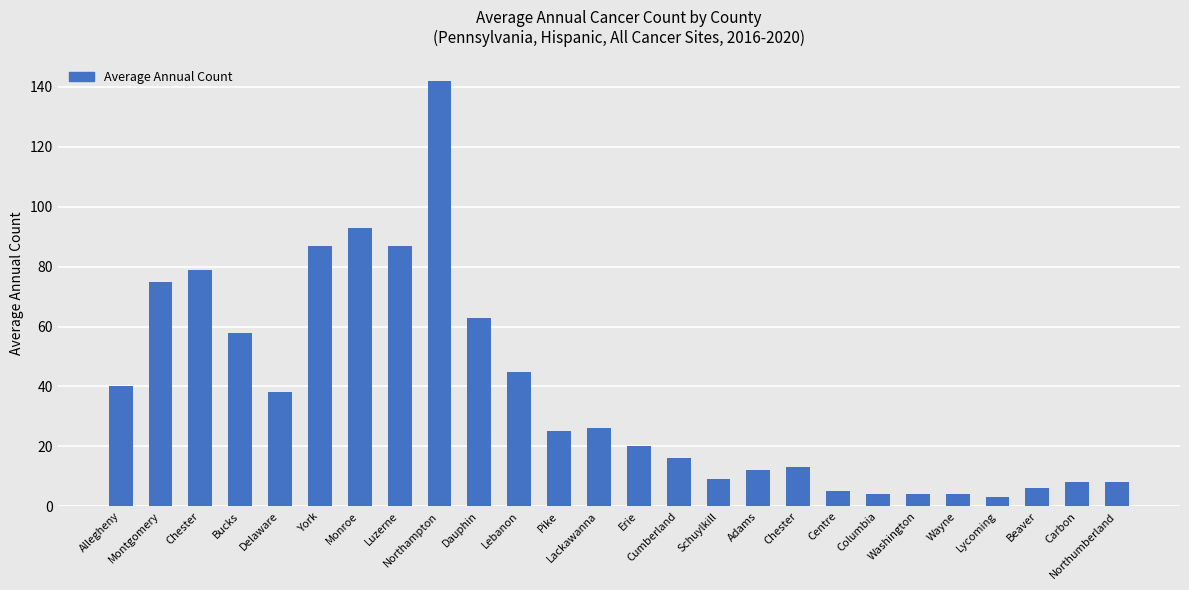

How many distinct data groups are displayed?

1